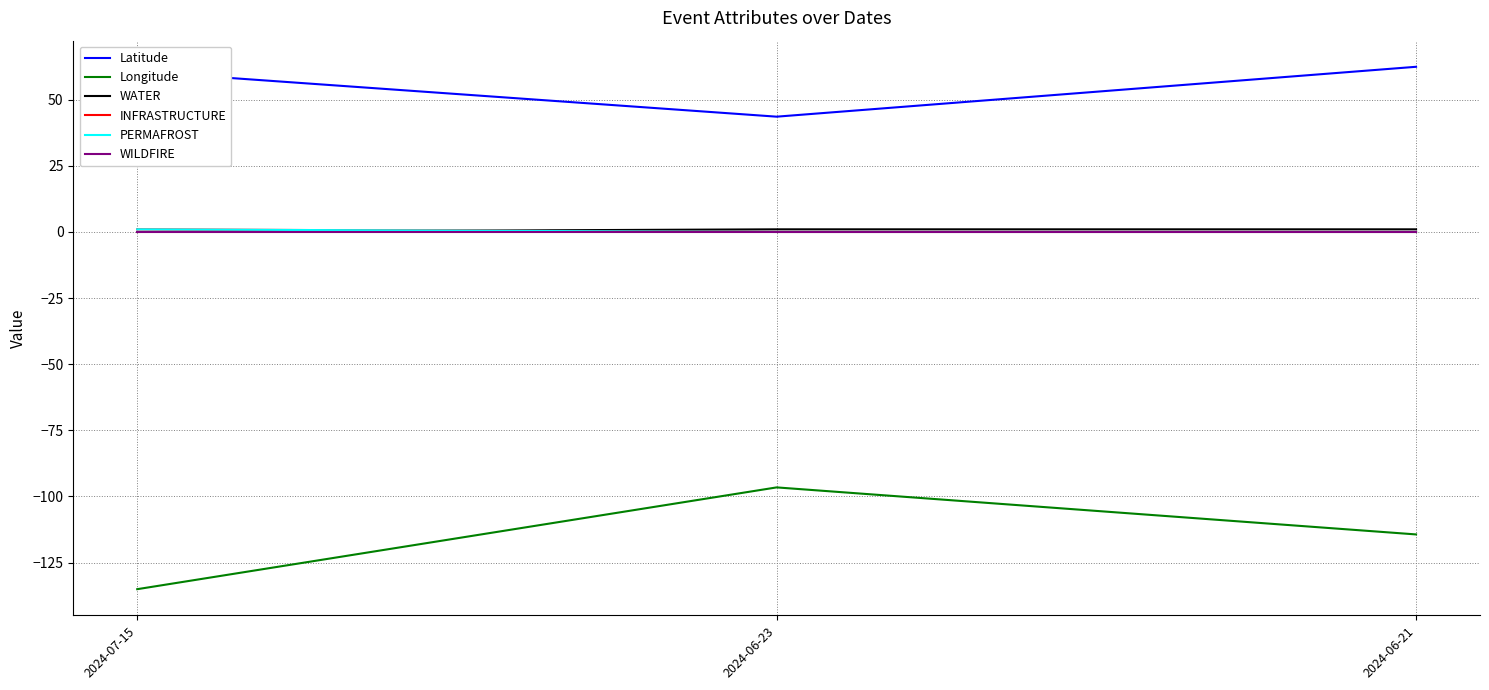

Which series changed the most between 2024-07-15 and 2024-06-23?

Longitude